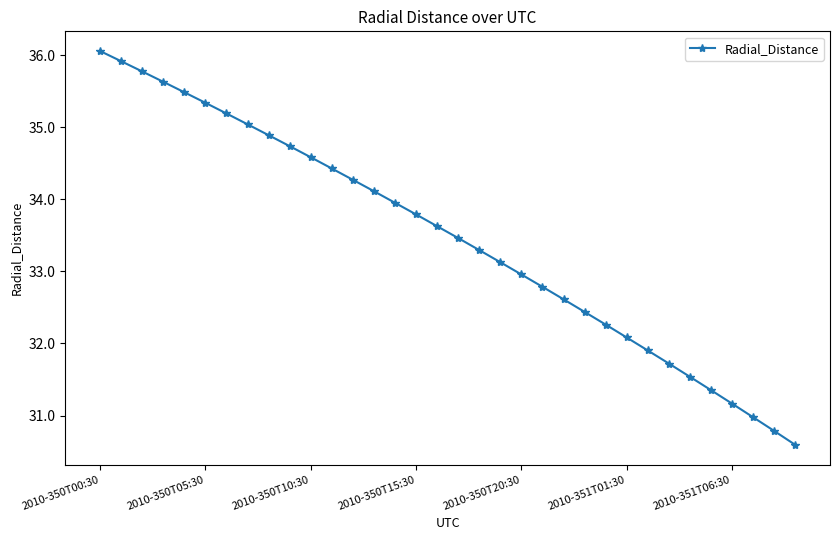

What is the minimum value shown in the chart?

30.6